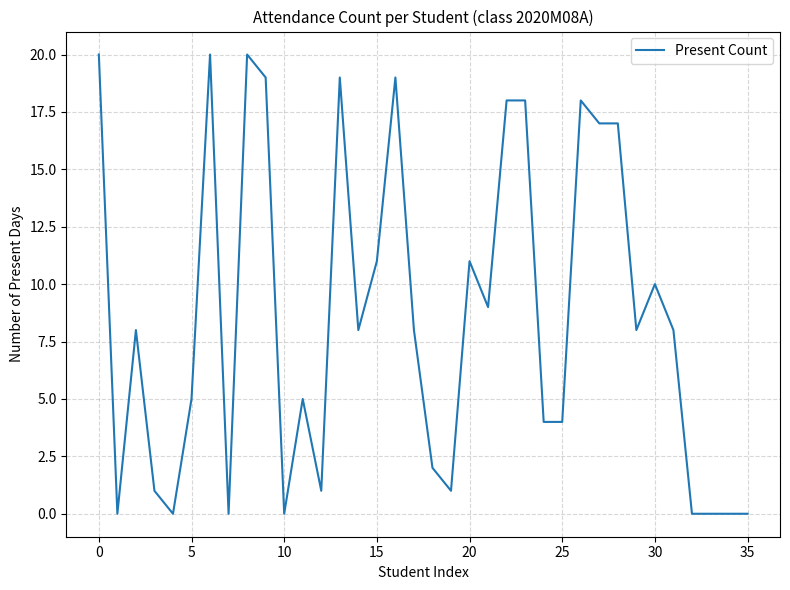

What is the greatest value displayed?

20